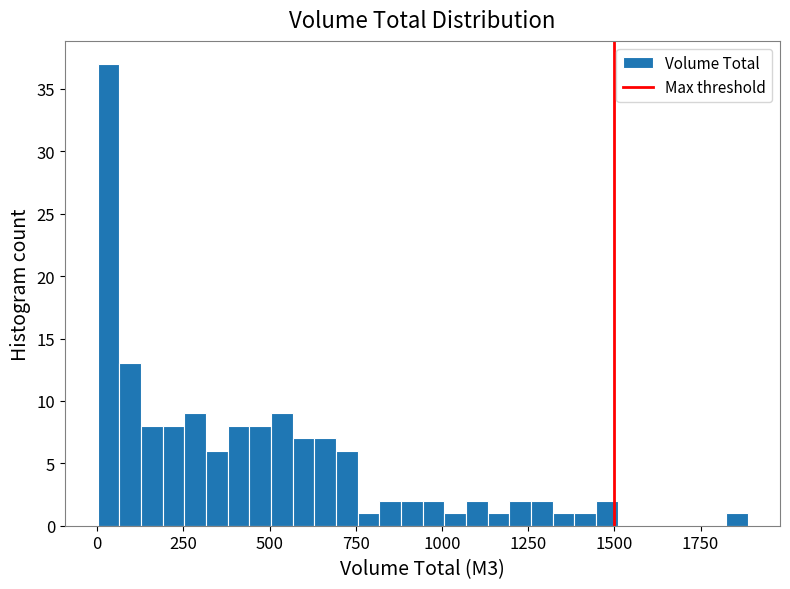

Around what value on the x-axis is the tallest bar? Give the approximate position of its centre, as read against the axis.

50